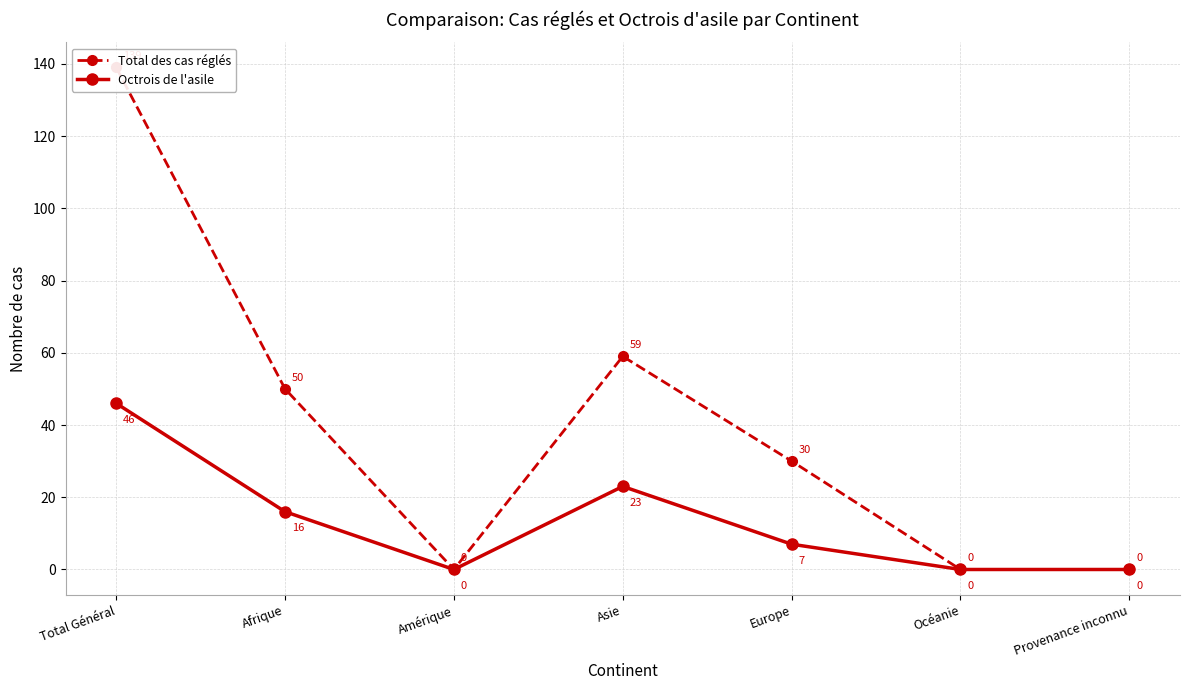

How many data points does each series have?

7